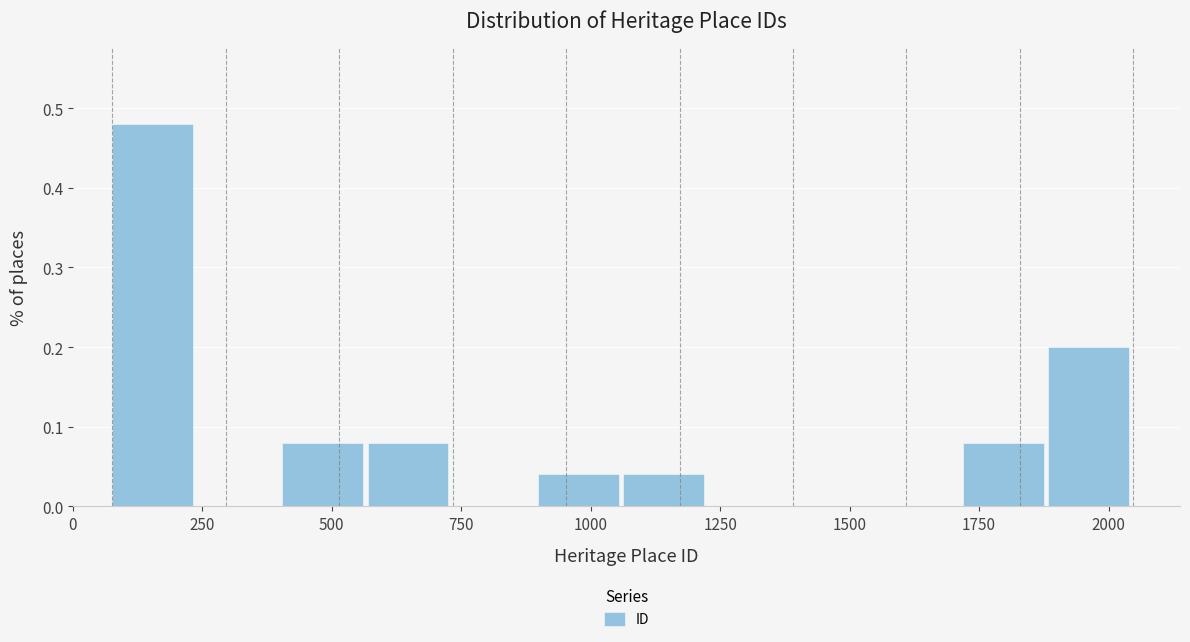

Read against the x-axis, roughly where is the centre of the tallest bar?

150